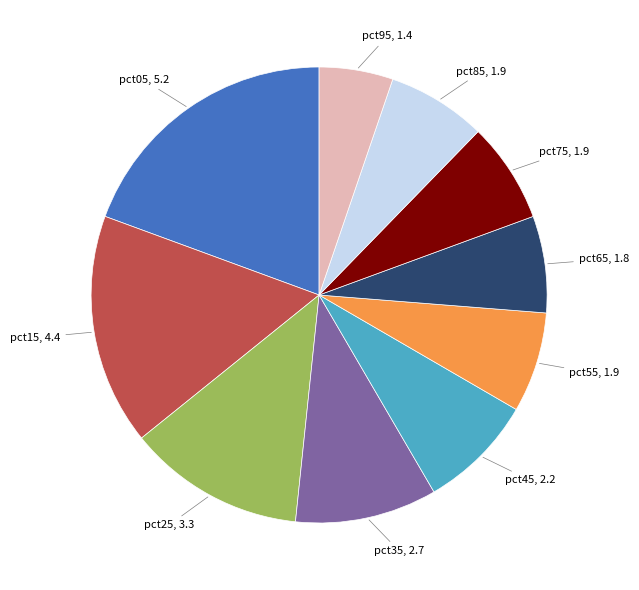

Is there any slice that represents more than half of the pie?

No